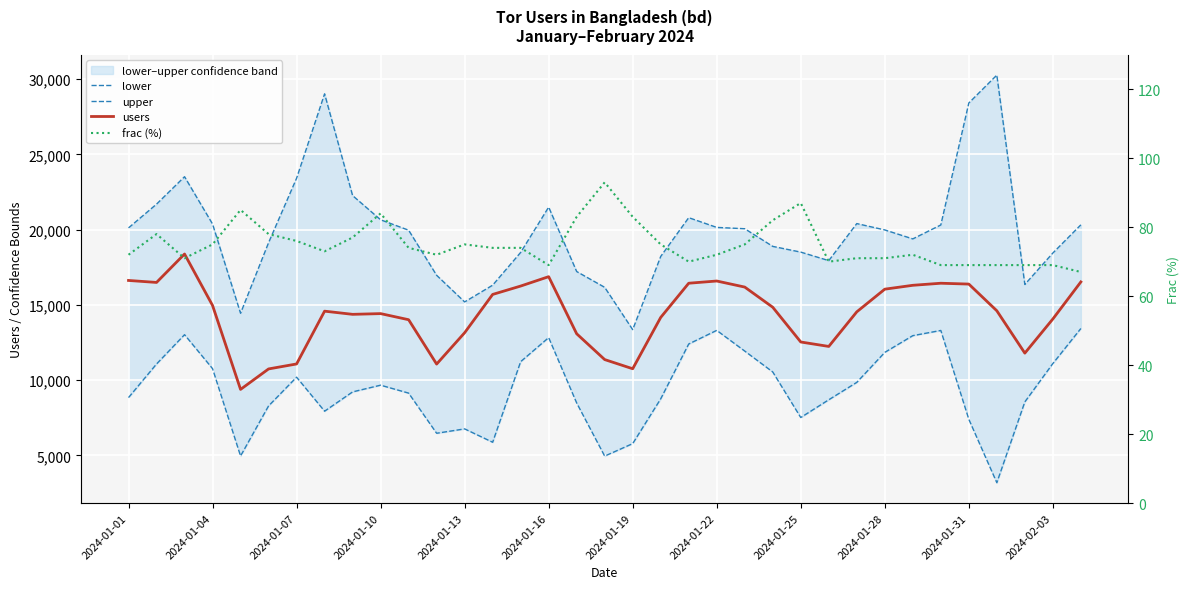

What is the value of the lower point at the 21st from the left?

12402